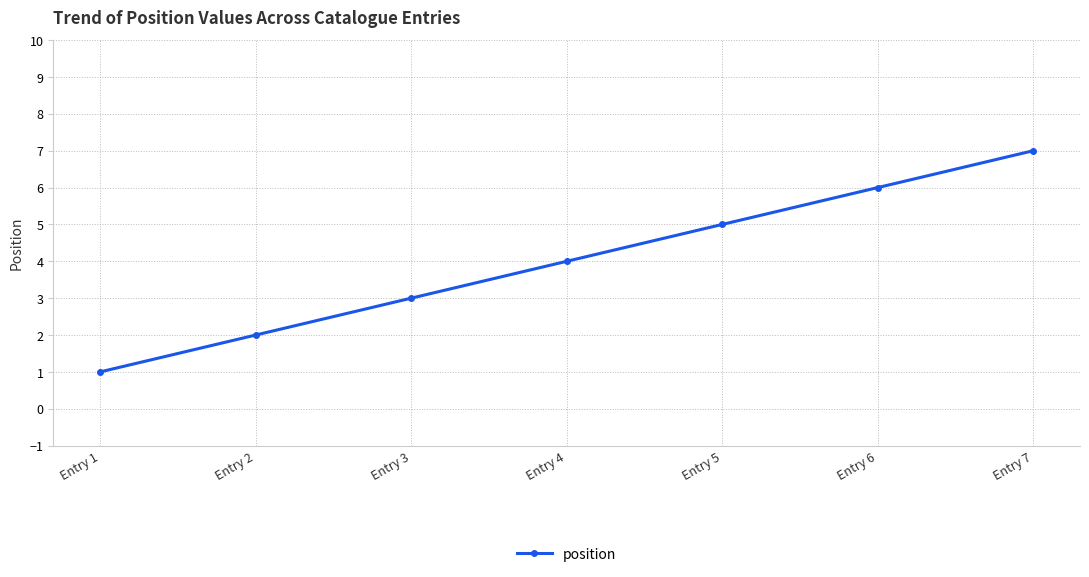

Reading left to right, what are all the values shown in this chart?

1	2	3	4	5	6	7